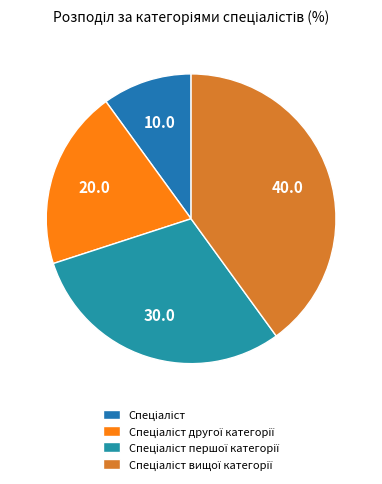

To the nearest percent, what is the difference between the largest and smallest slice percentages?

30%